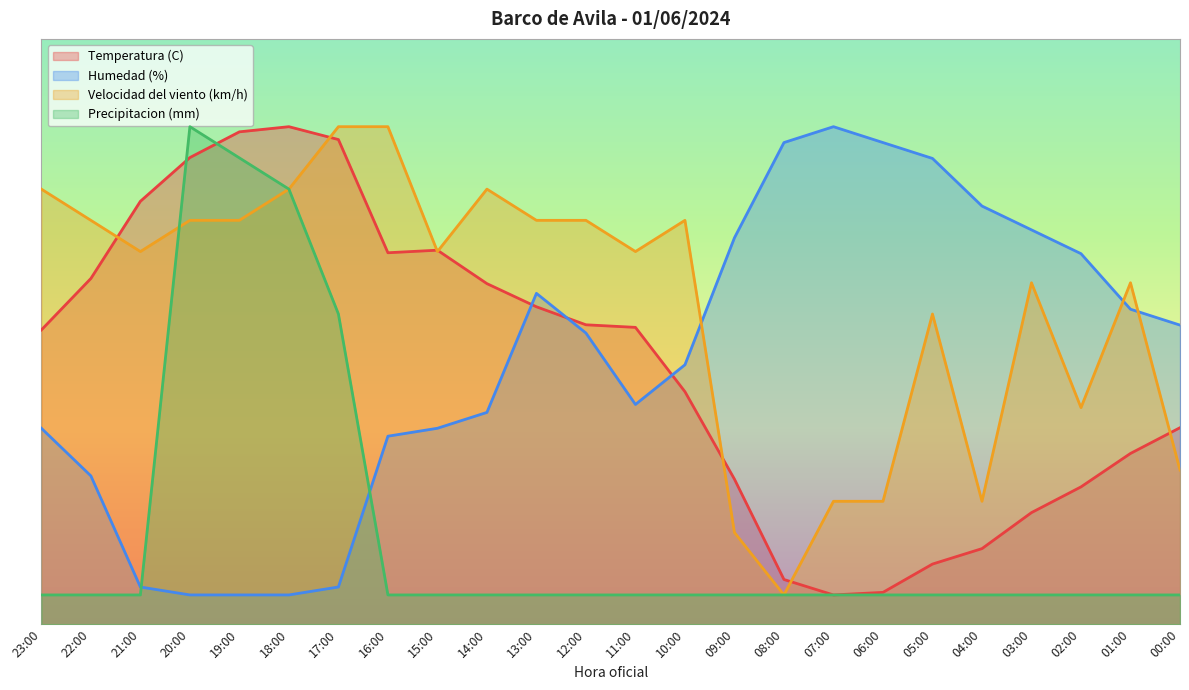

Does the chart display data point markers on the line(s)?

No